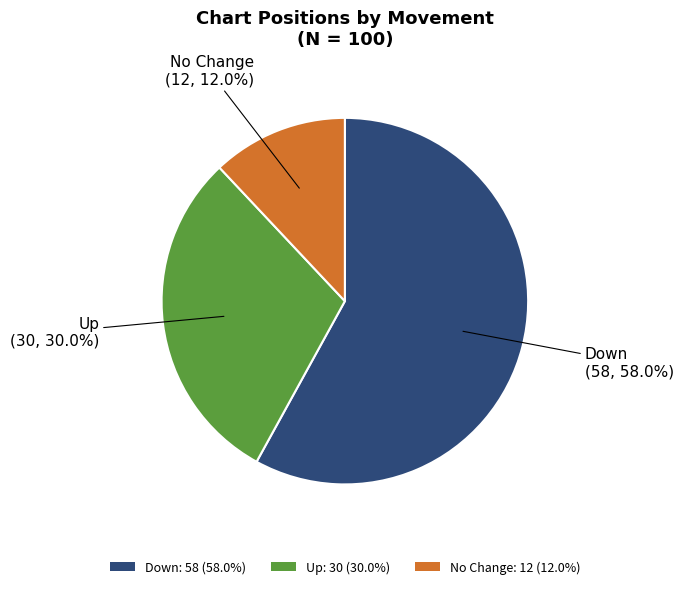

Rank the categories by value from highest to lowest.

Down: 58 (58.0%), Up: 30 (30.0%), No Change: 12 (12.0%)